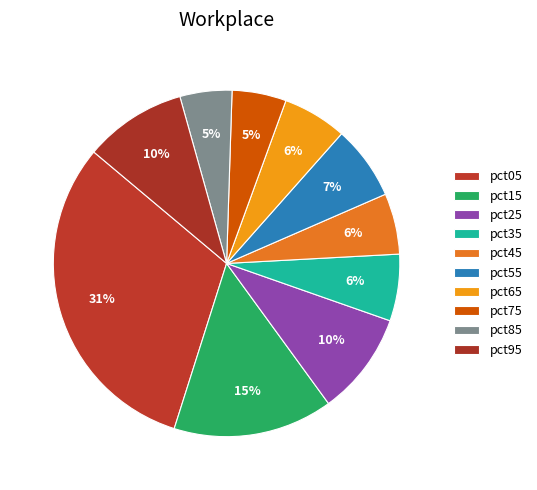

How many segments does this pie chart have?

10